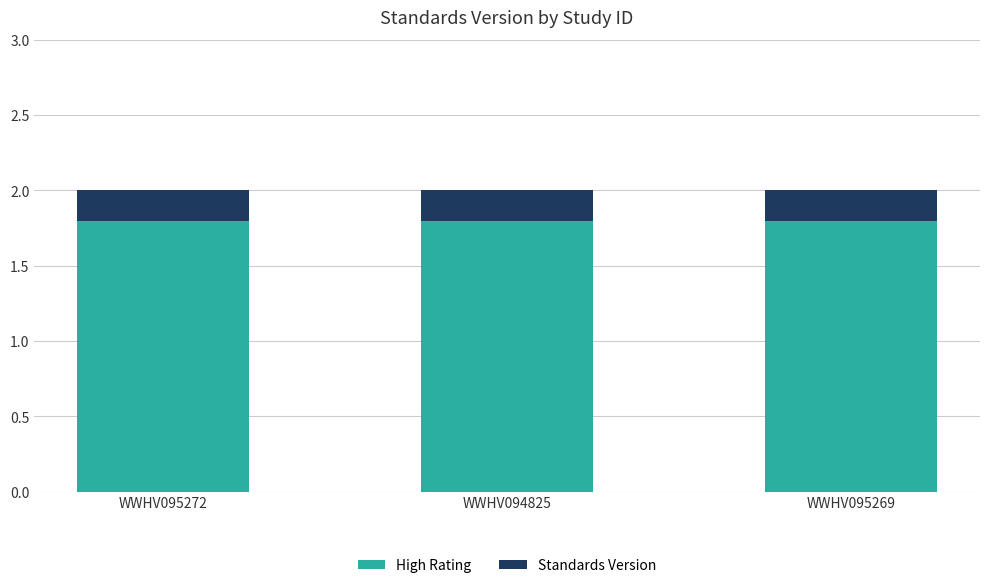

Is it true that High Rating equals 0.5 at WWHV095269?

False